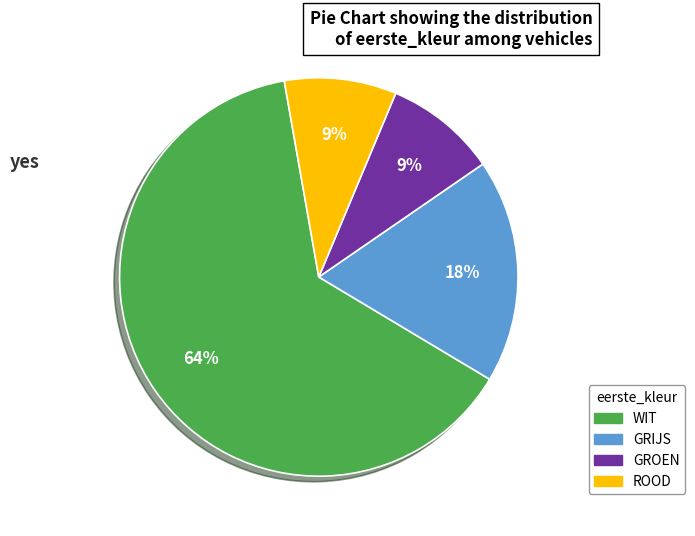

What is the majority slice?

WIT